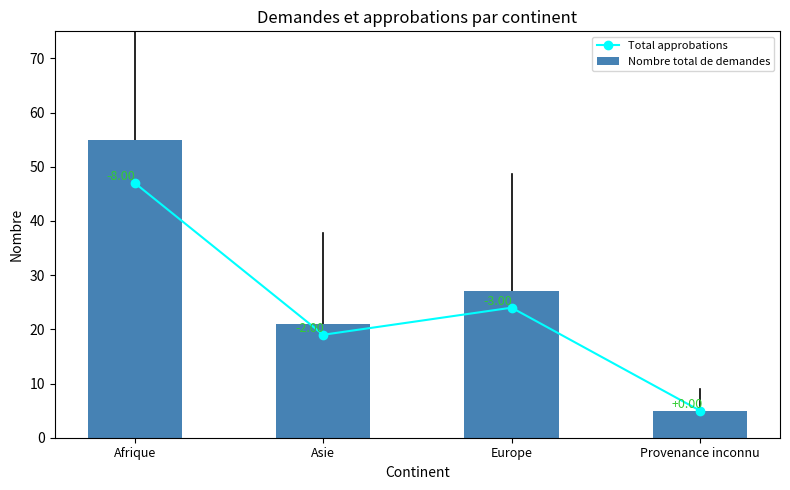

Read the Total approbations value at Europe.

24